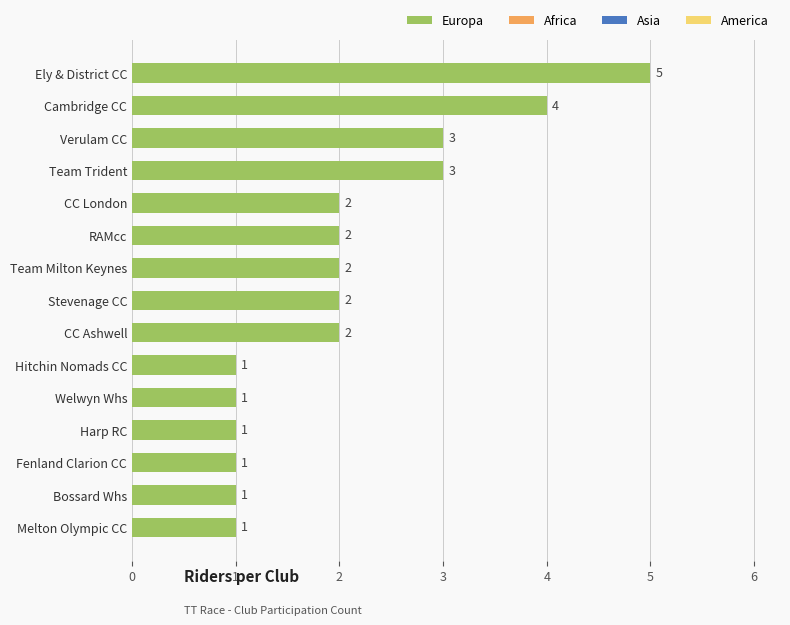

What is the difference between the second highest and second lowest values?

3